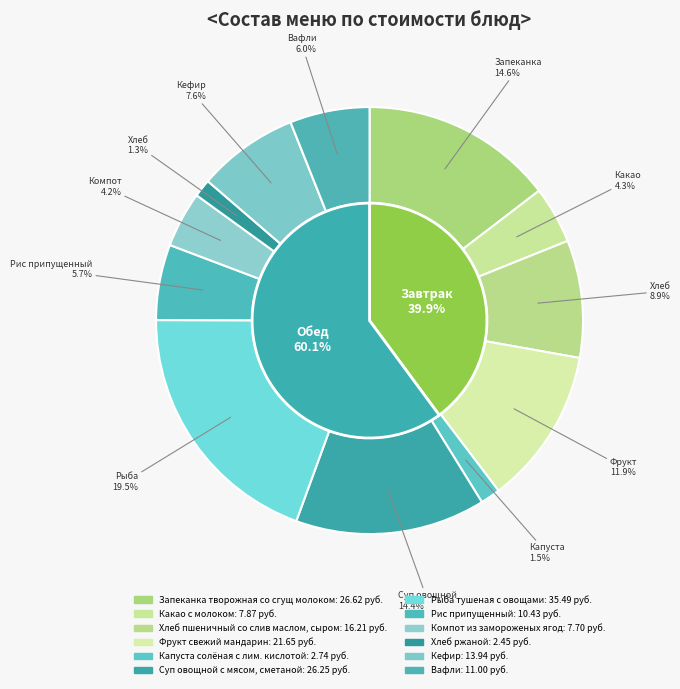

How many slices are in this pie chart?

12